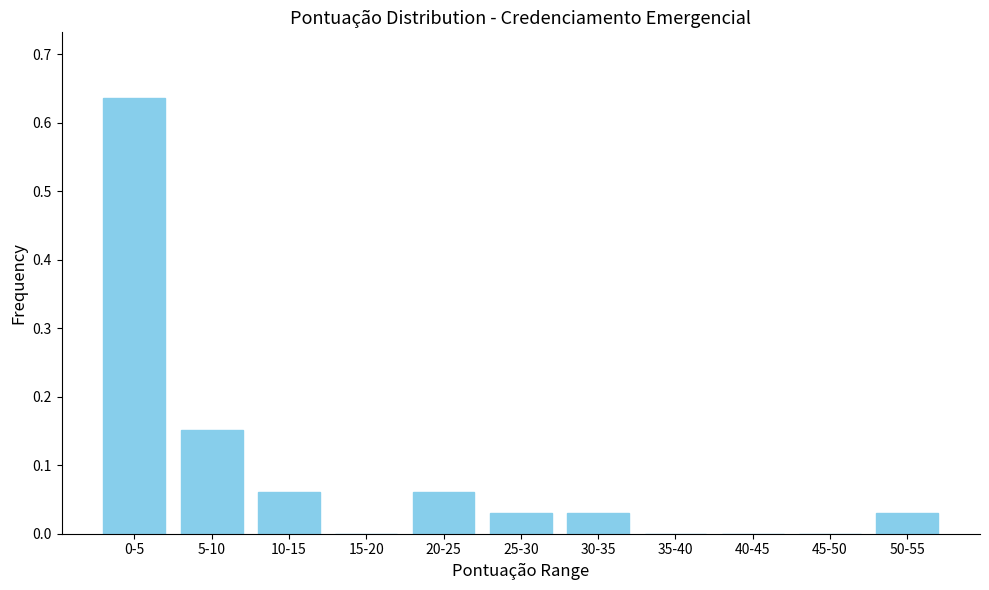

Which has a higher value, 30-35 or 15-20?

30-35